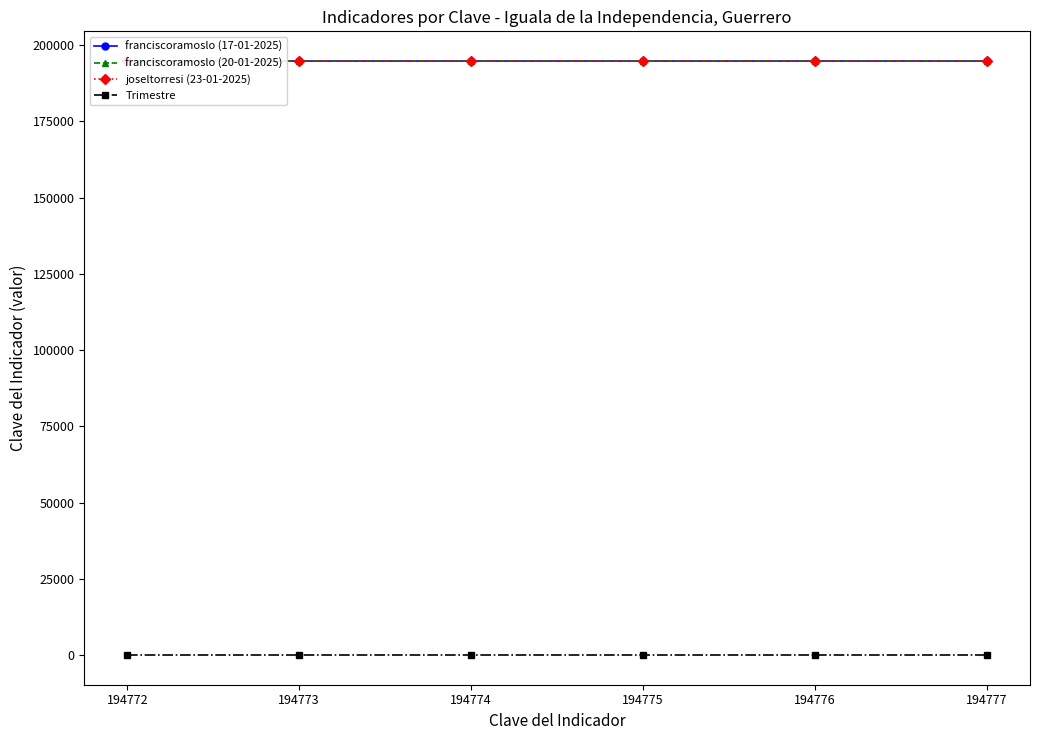

Rank the series at 194775 from lowest to highest value.

Trimestre, franciscoramoslo (17-01-2025), franciscoramoslo (20-01-2025), joseltorresi (23-01-2025)